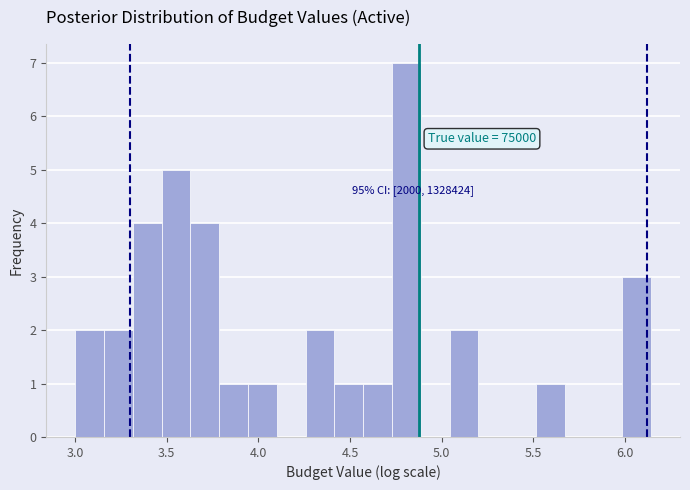

Read against the x-axis, roughly where is the centre of the tallest bar?

4.80